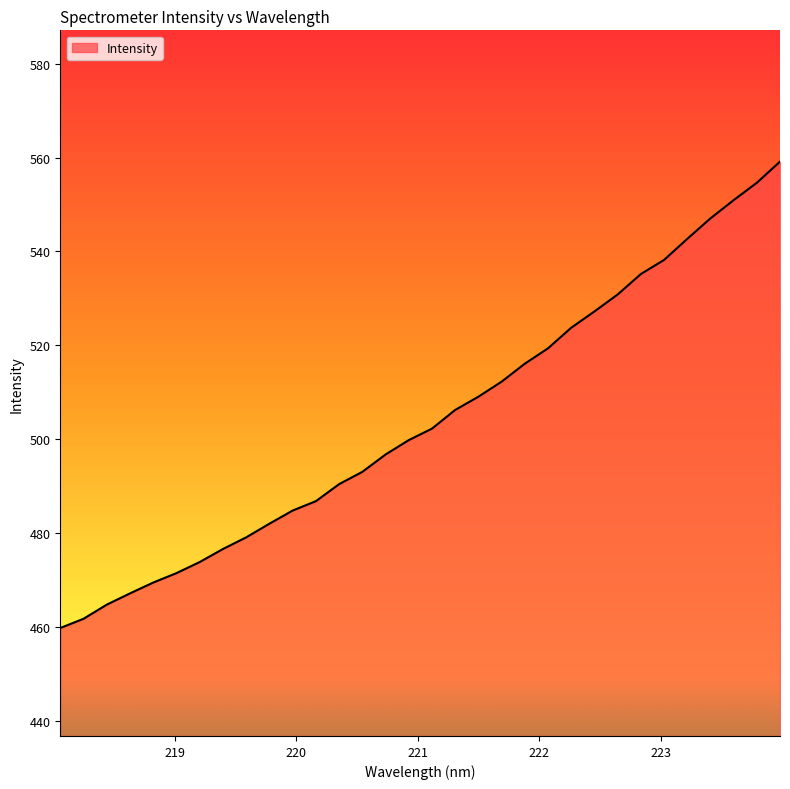

How many distinct data groups are displayed?

1